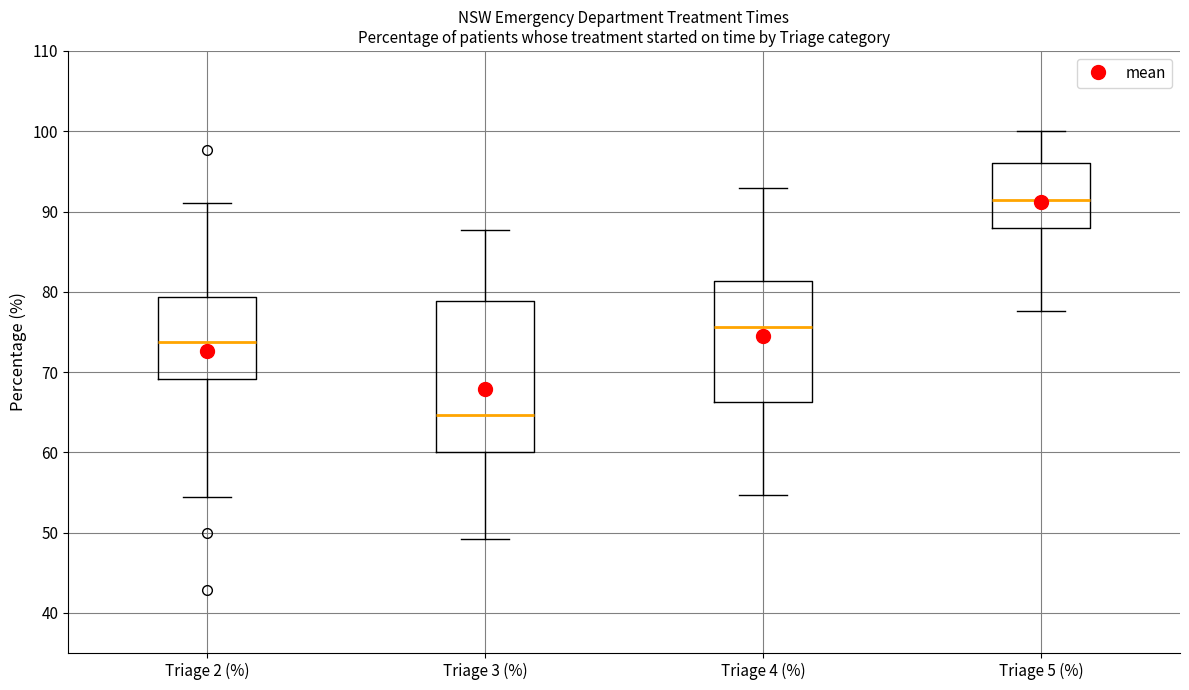

Which box's median line is the lowest?

Triage 3 (%)